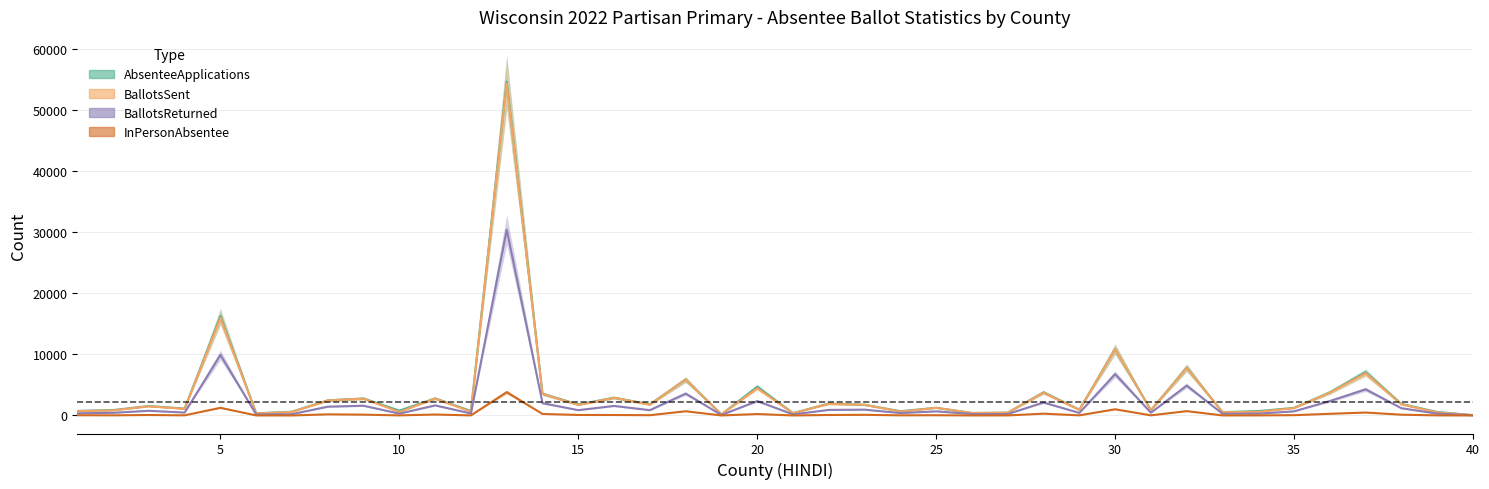

True or false: AbsenteeApplications and InPersonAbsentee intersect in this chart.

False